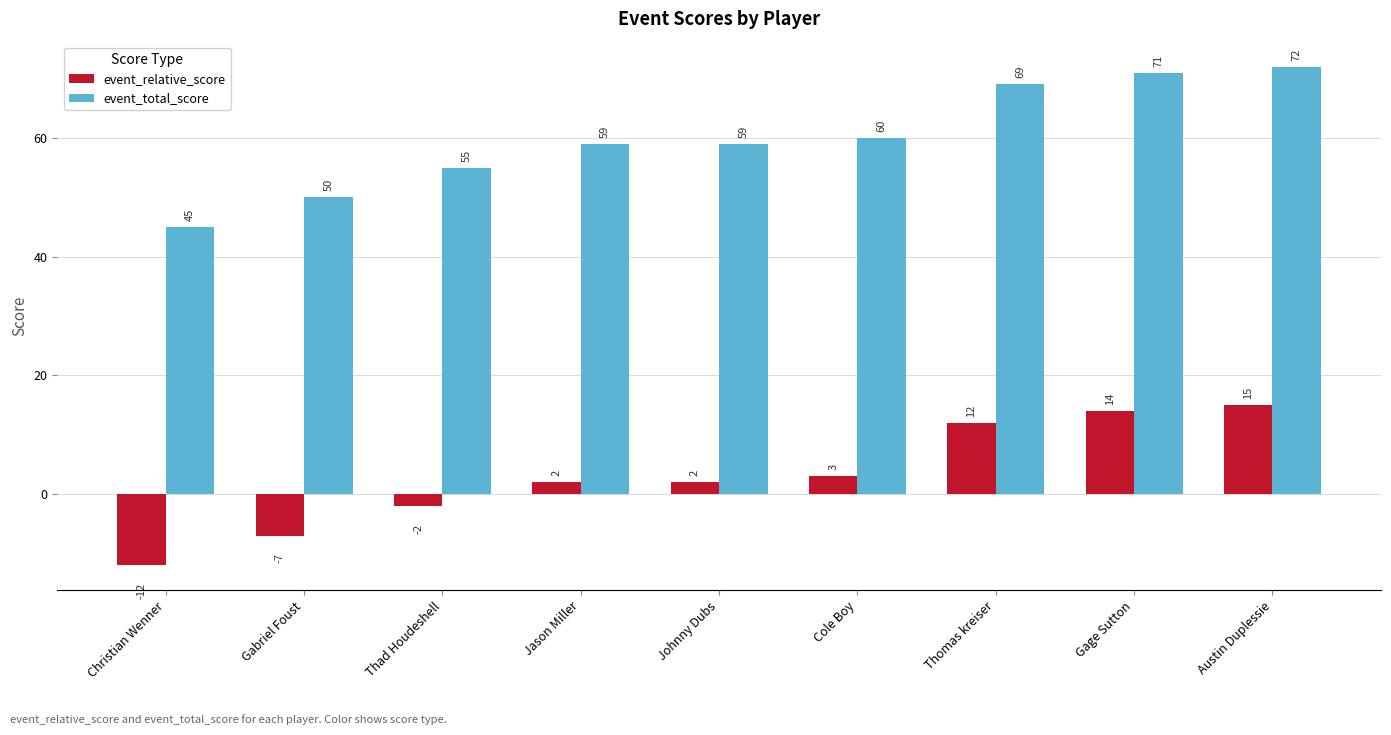

Reading right to left, transcribe all the data shown in this chart.

event_relative_score: Austin Duplessie=15	Gage Sutton=14	Thomas kreiser=12	Cole Boy=3	Johnny Dubs=2	Jason Miller=2	Thad Houdeshell=-2	Gabriel Foust=-7	Christian Wenner=-12
event_total_score: Austin Duplessie=72	Gage Sutton=71	Thomas kreiser=69	Cole Boy=60	Johnny Dubs=59	Jason Miller=59	Thad Houdeshell=55	Gabriel Foust=50	Christian Wenner=45